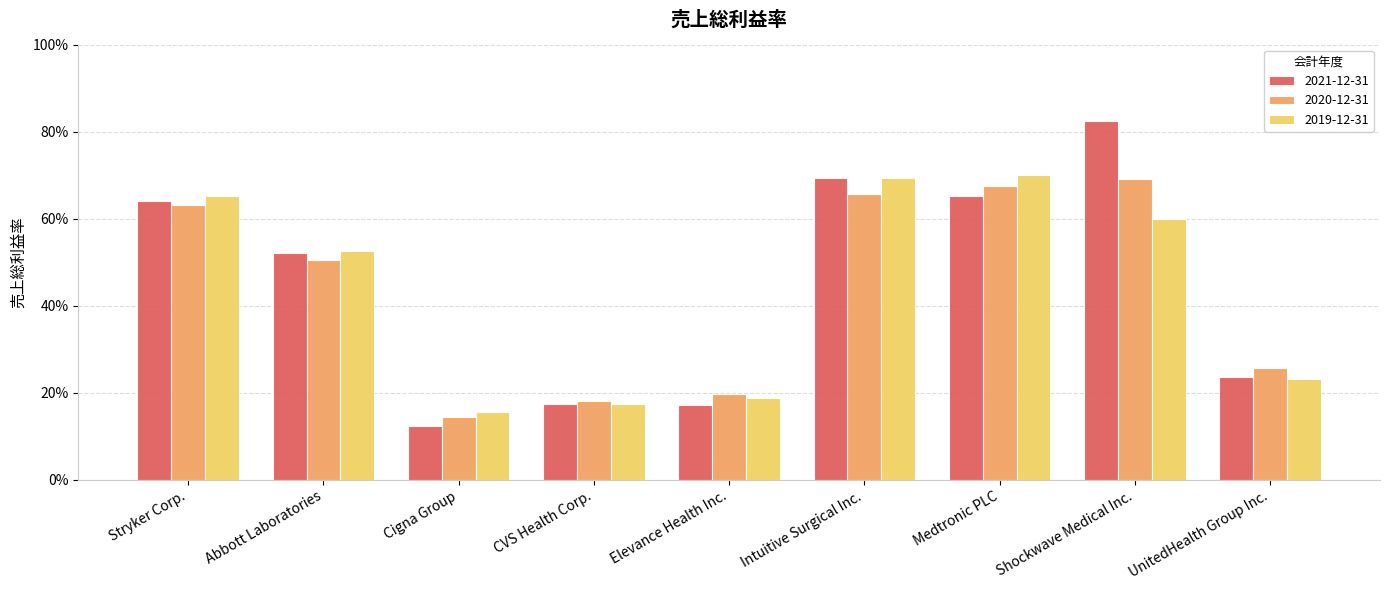

What are all the series names shown in the legend?

2021-12-31, 2020-12-31, 2019-12-31